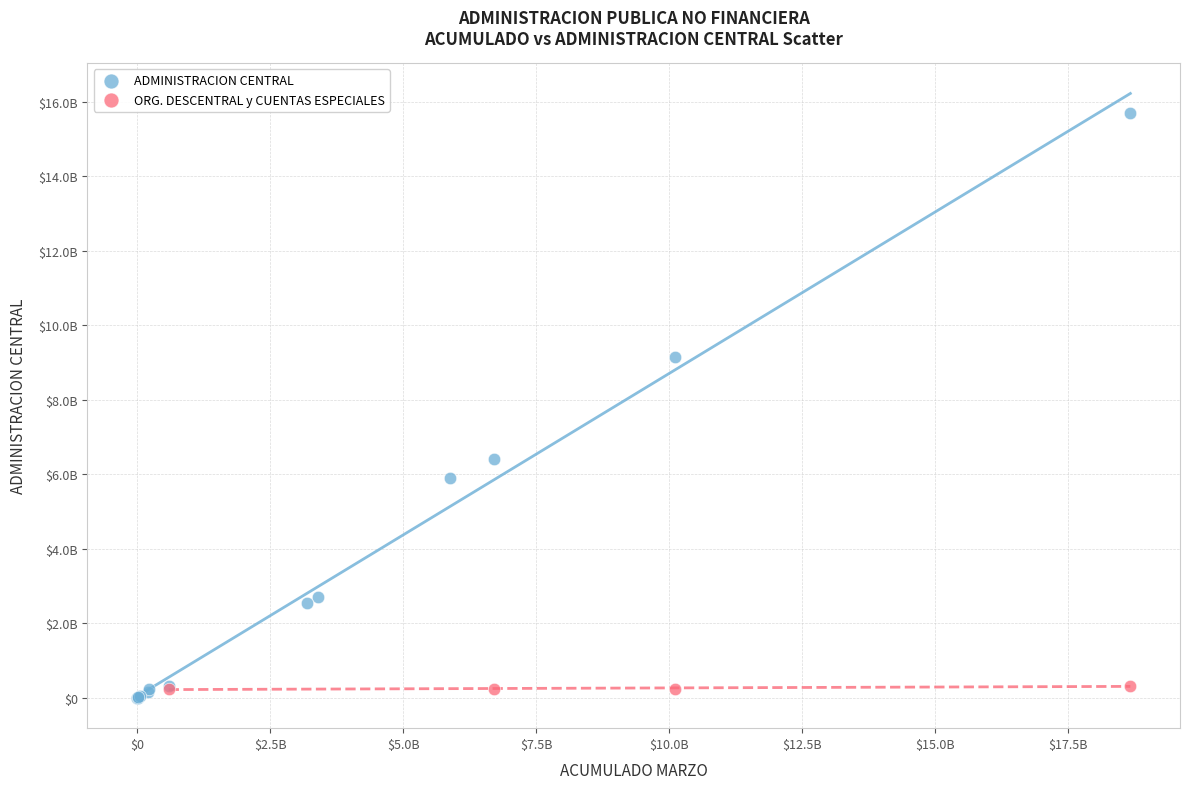

What are all the series names shown in the legend?

ADMINISTRACION CENTRAL, ORG. DESCENTRAL y CUENTAS ESPECIALES